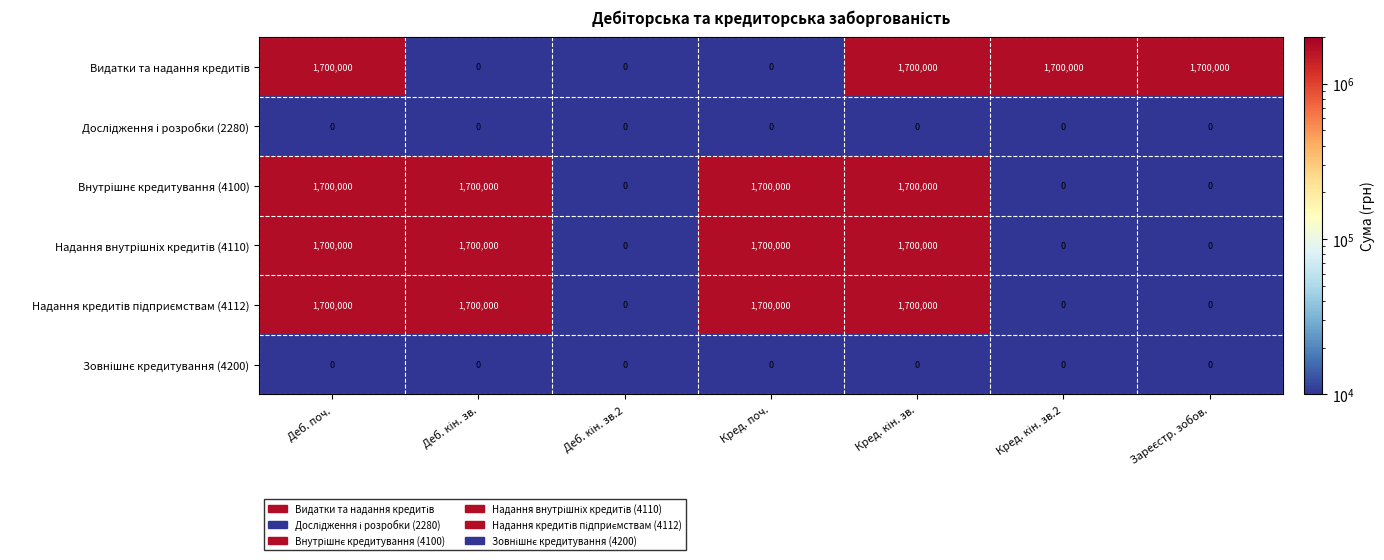

What is the total value across all series at Кред. поч.?

5100000